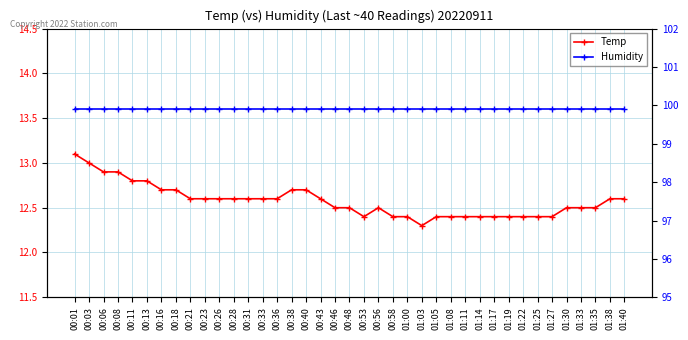

Is the value of Temp at 00:03 greater than the value of Humidity at 01:30?

No